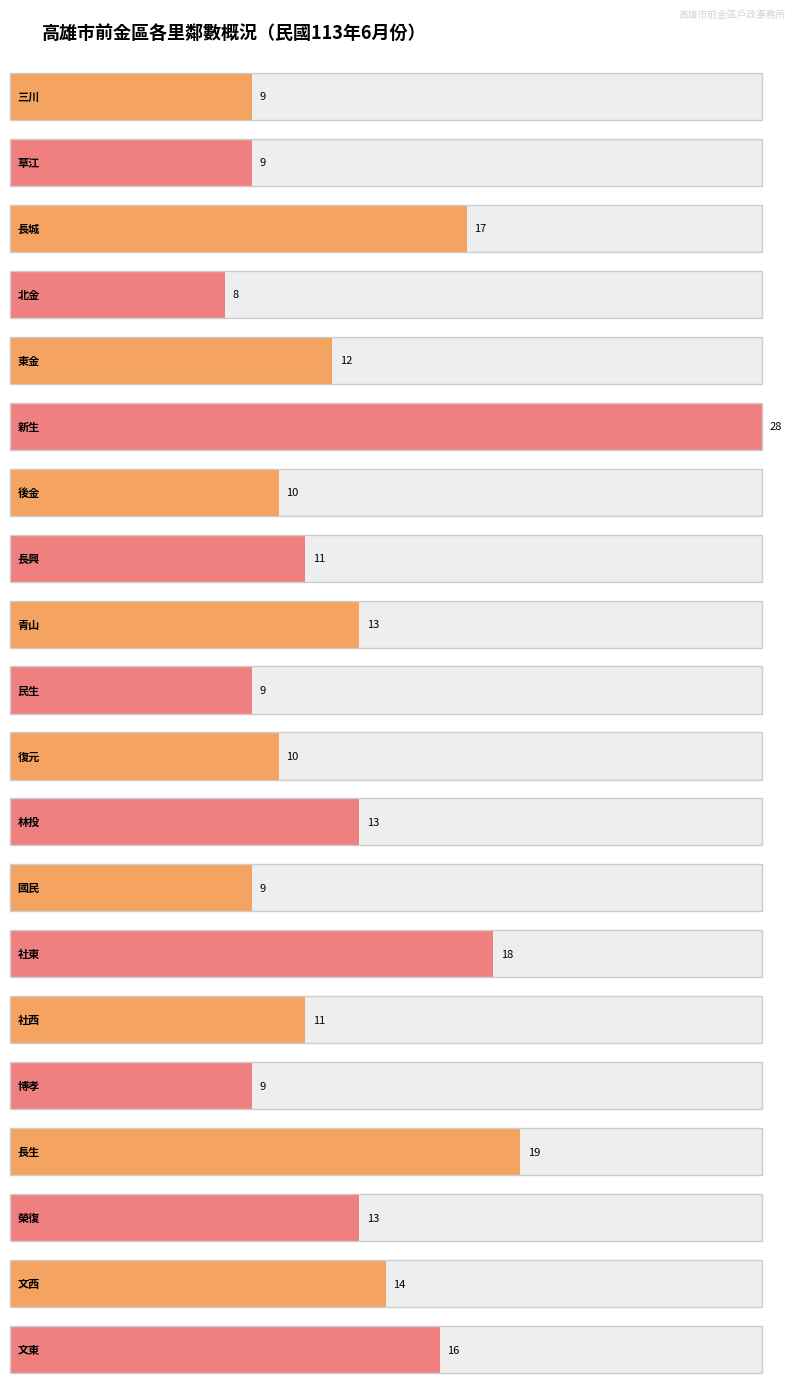

What position from the right is 青山?

12